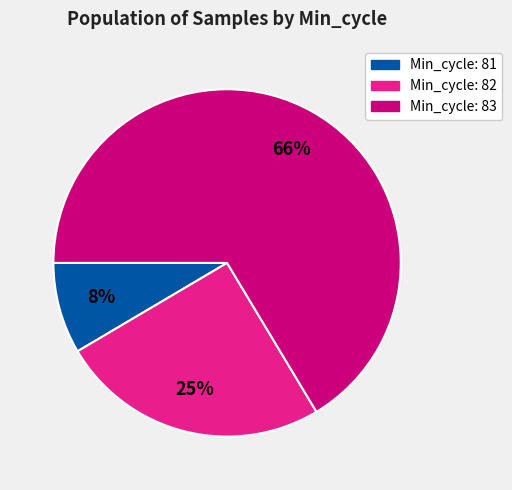

Does any single category account for the majority?

Yes